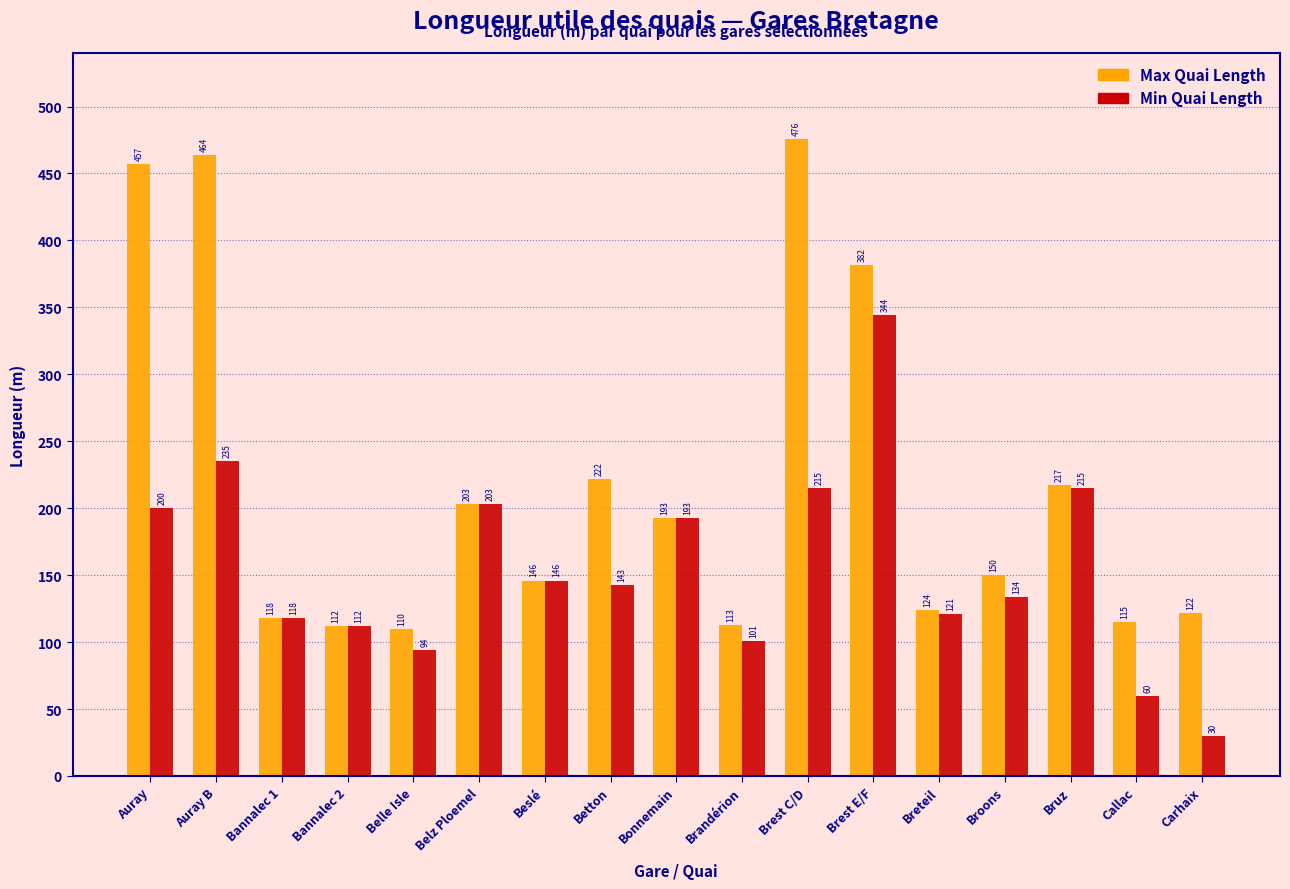

What is the average value of the Min Quai Length series?

157